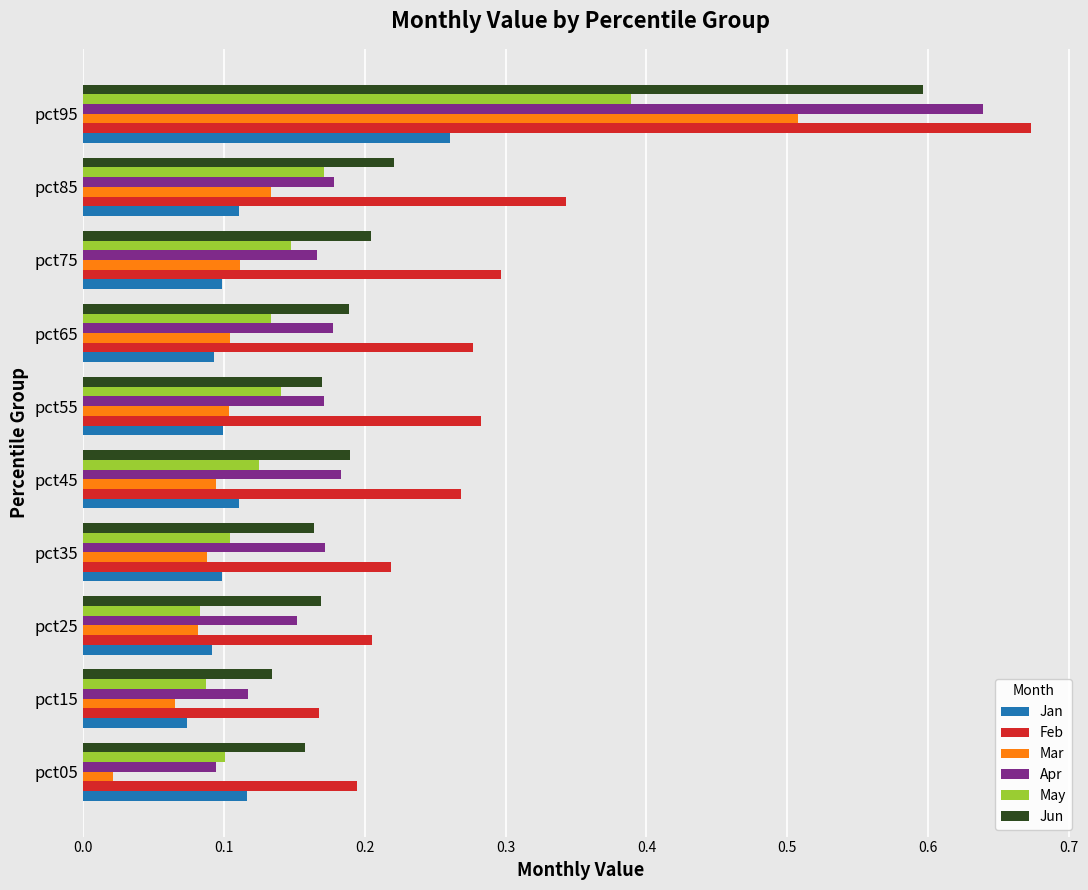

At which label is Jun closest to 0?

pct15